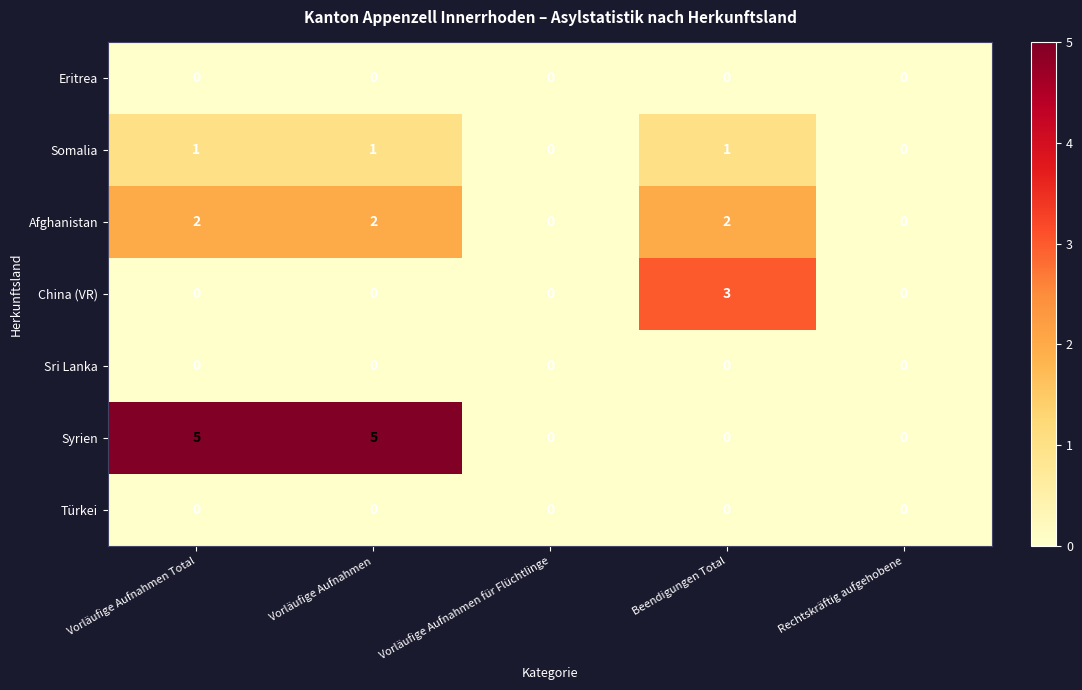

What is the difference between the Syrien values at Beendigungen Total and Vorläufige Aufnahmen Total?

5